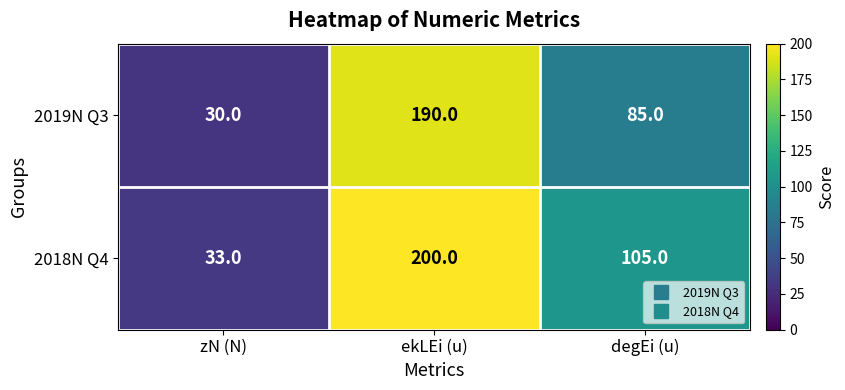

What is the maximum value shown in the chart?

200